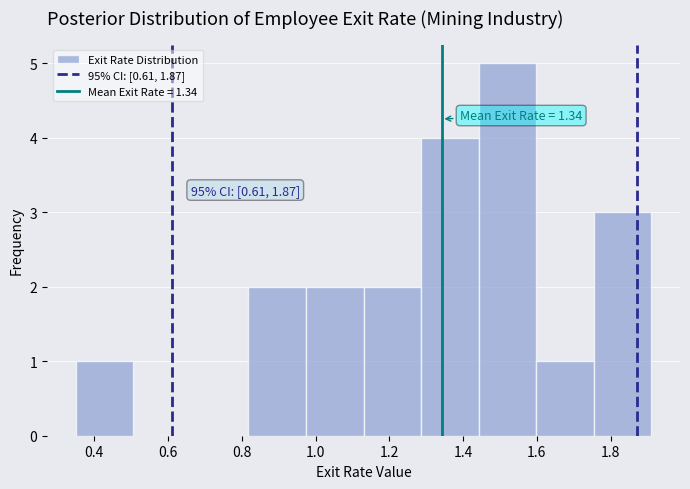

Over which range of the x-axis is the bar tallest?

1.442 to 1.598